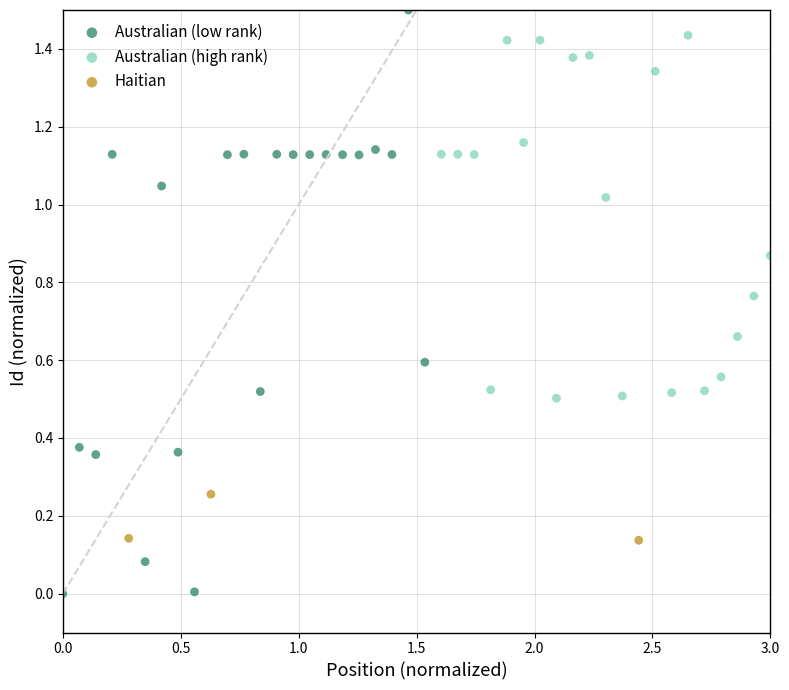

Which series contains the highest Y value?

Australian (low rank)